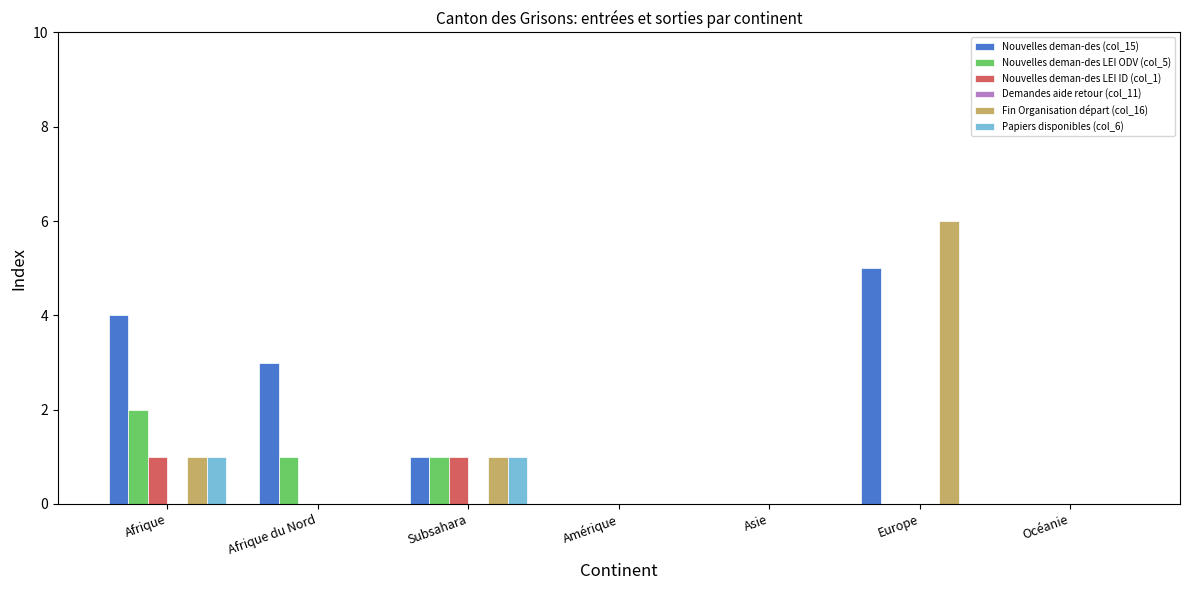

True or false: Nouvelles deman-des (col_15) has a value of 0 at Asie.

True